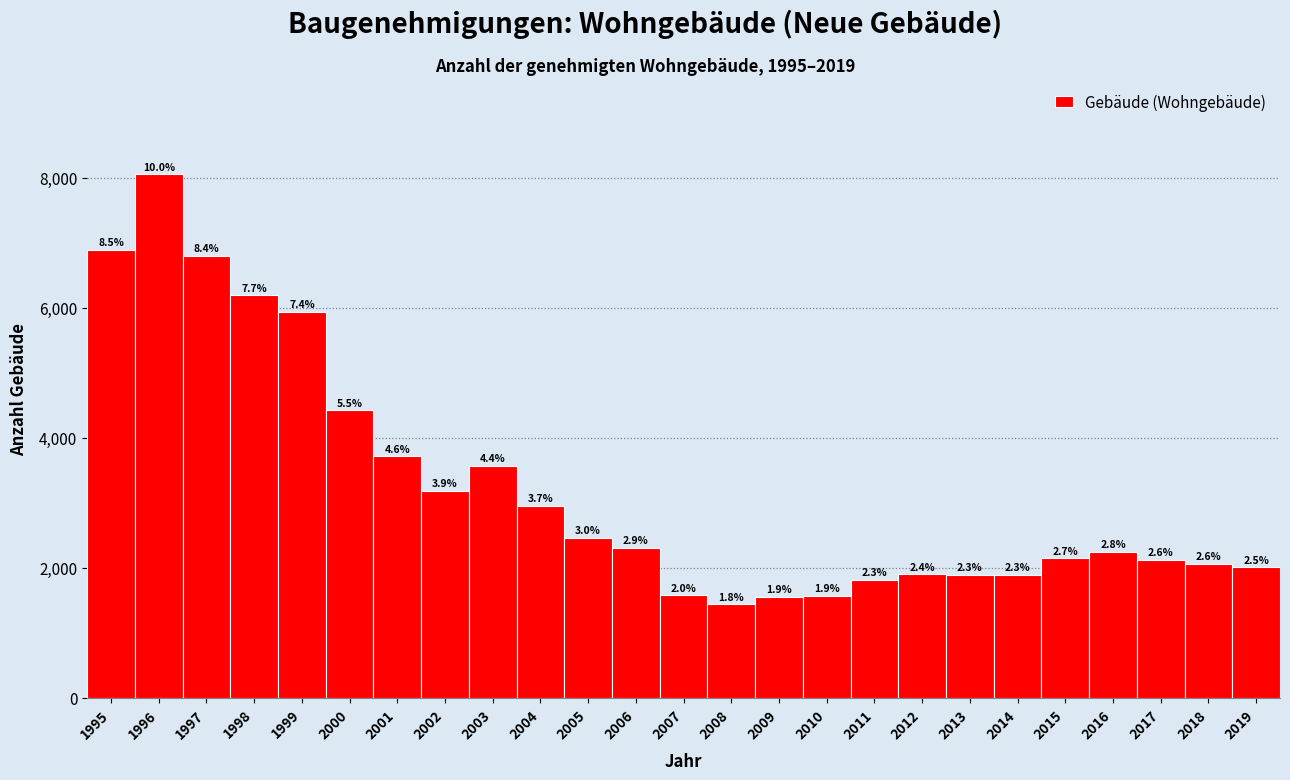

Are the bars horizontal?

No